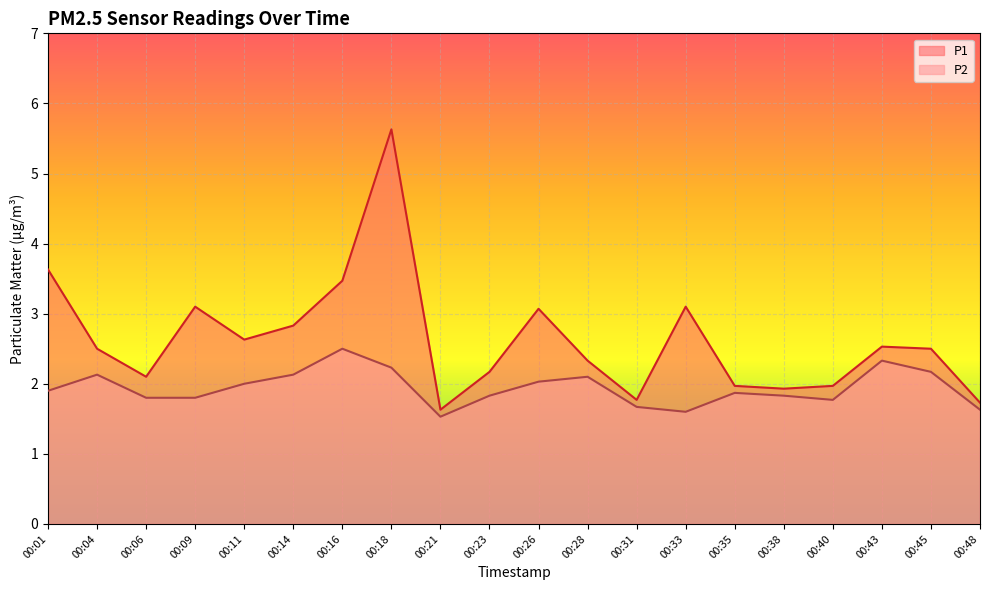

What is the total value across all series at 00:43?

4.9